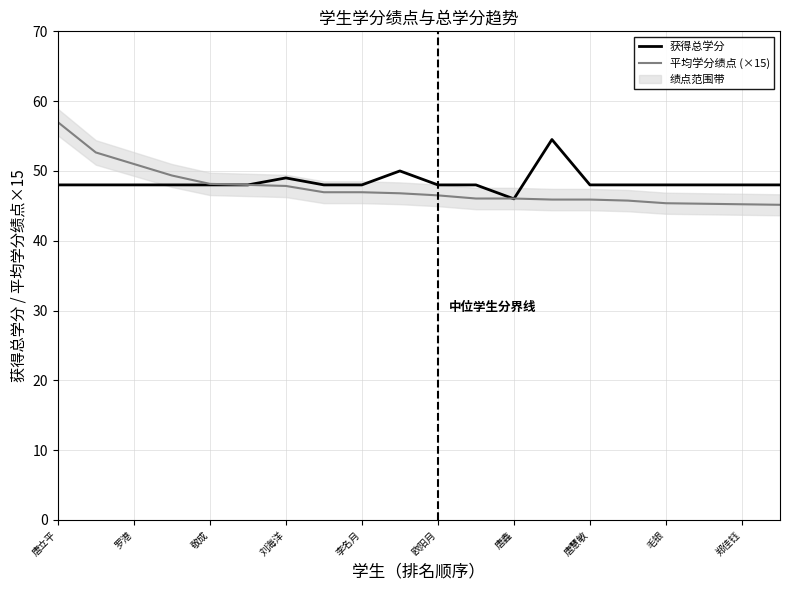

How many data points in 平均学分绩点 (×15) are less than 46?

7